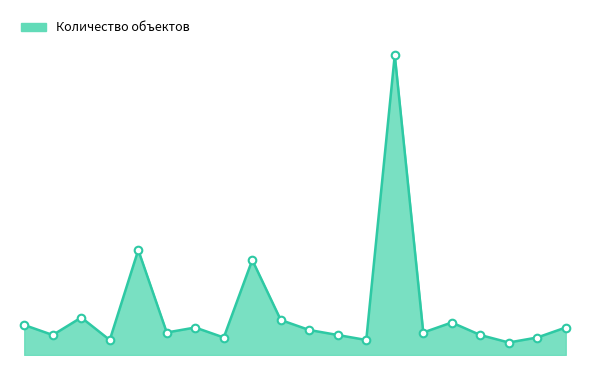

Is this an area chart (filled region under the line)?

Yes